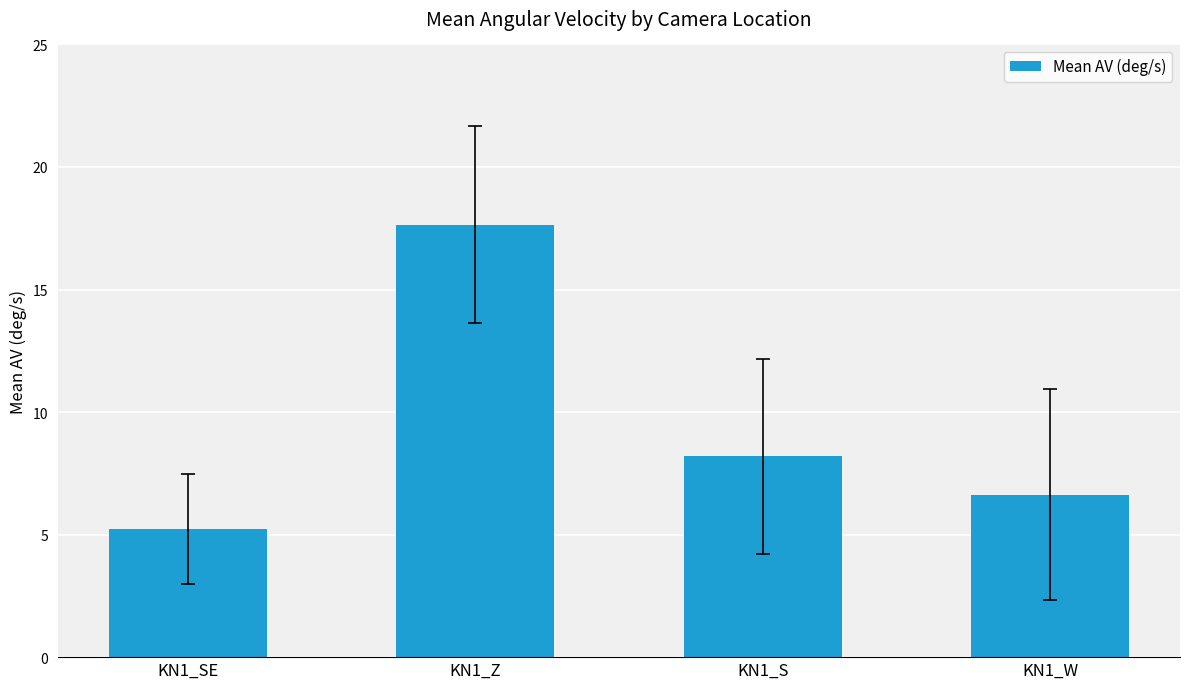

How many bars are there in total?

4